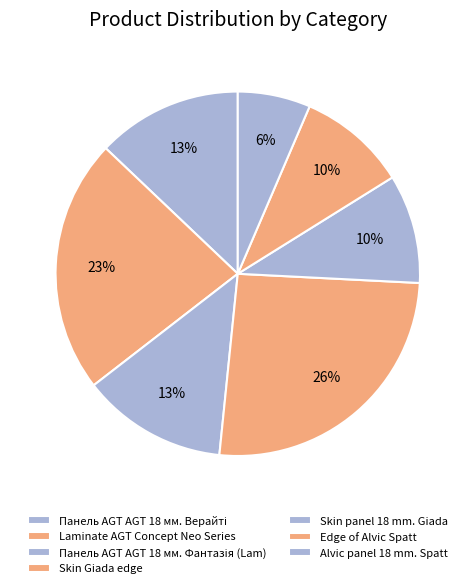

What is the change in value from Skin Giada edge to Edge of Alvic Spatt?

-5